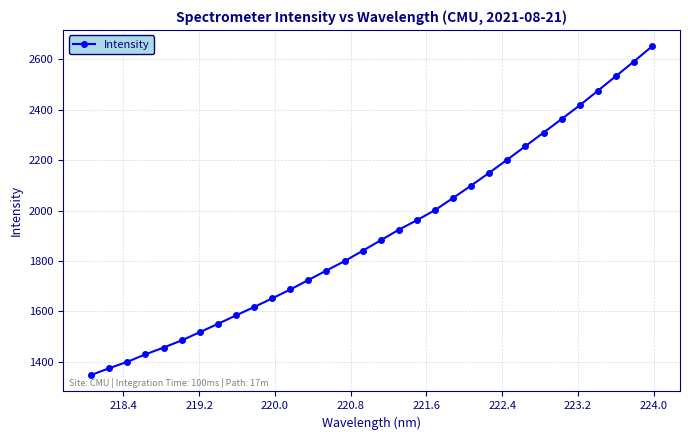

What is the difference between the second highest and second lowest values?

1218.3